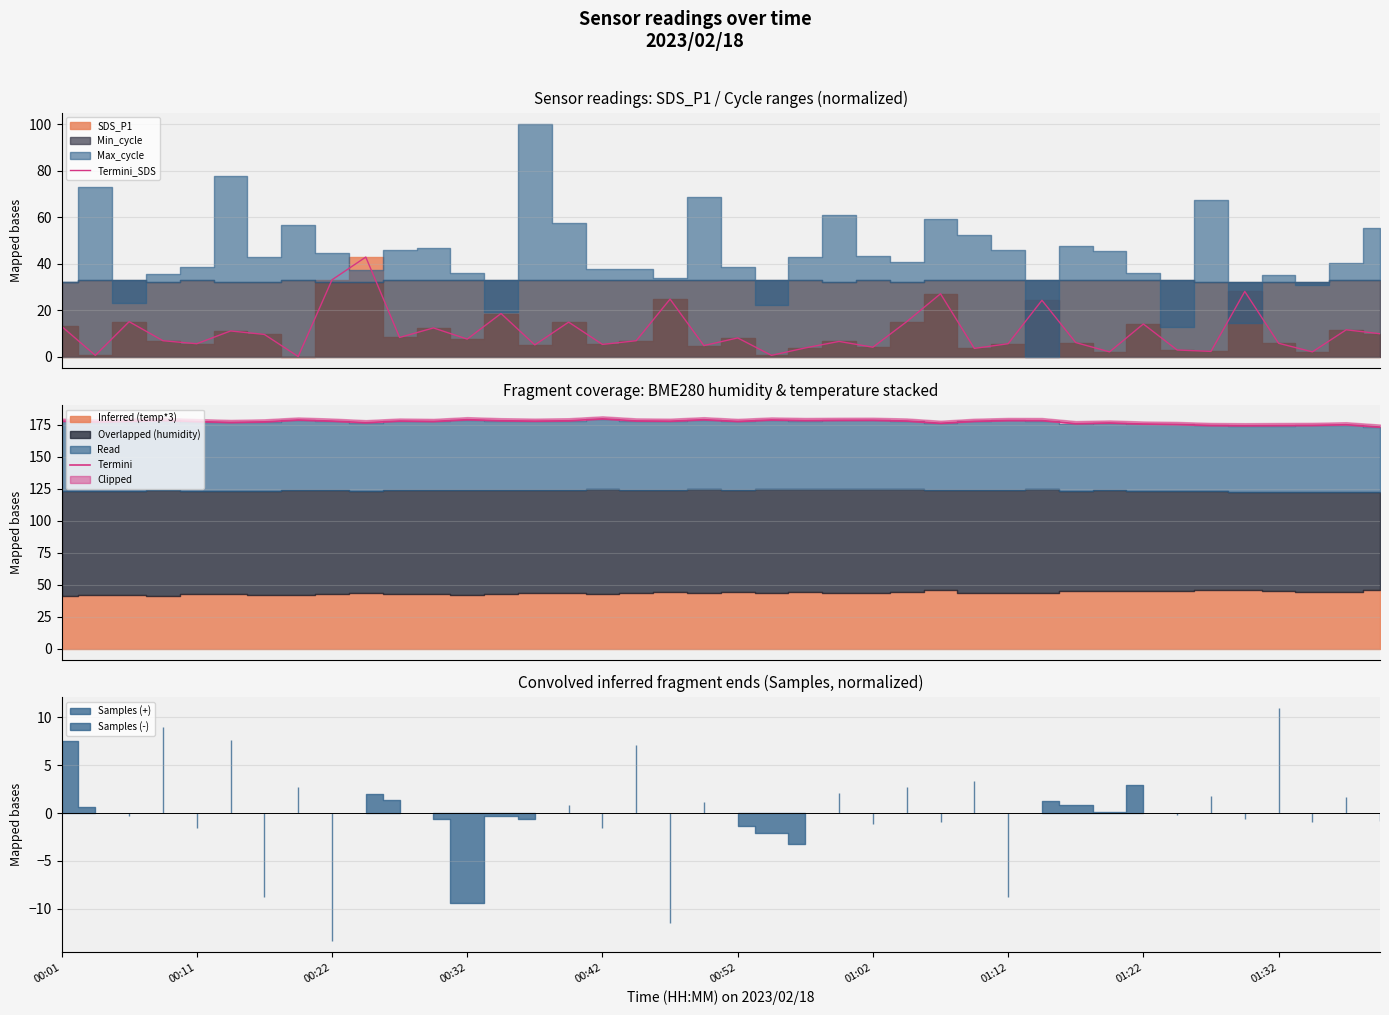

Which series has the largest total across all categories?

Termini